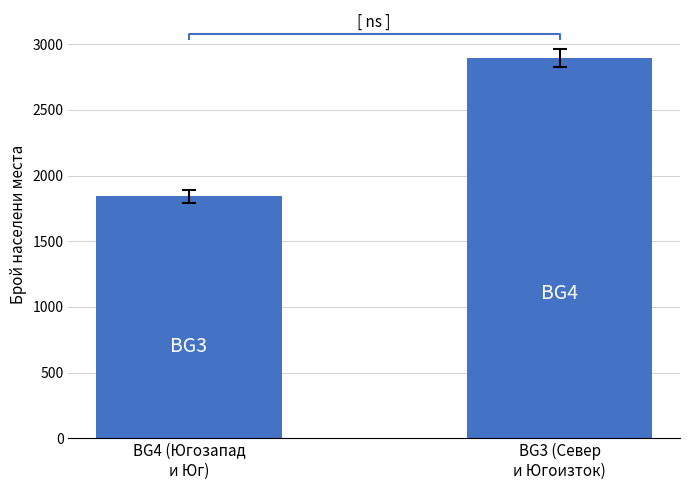

Approximately how many times larger is the value at BG3 (Север
и Югоизток) compared to BG4 (Югозапад
и Юг)?

1.6